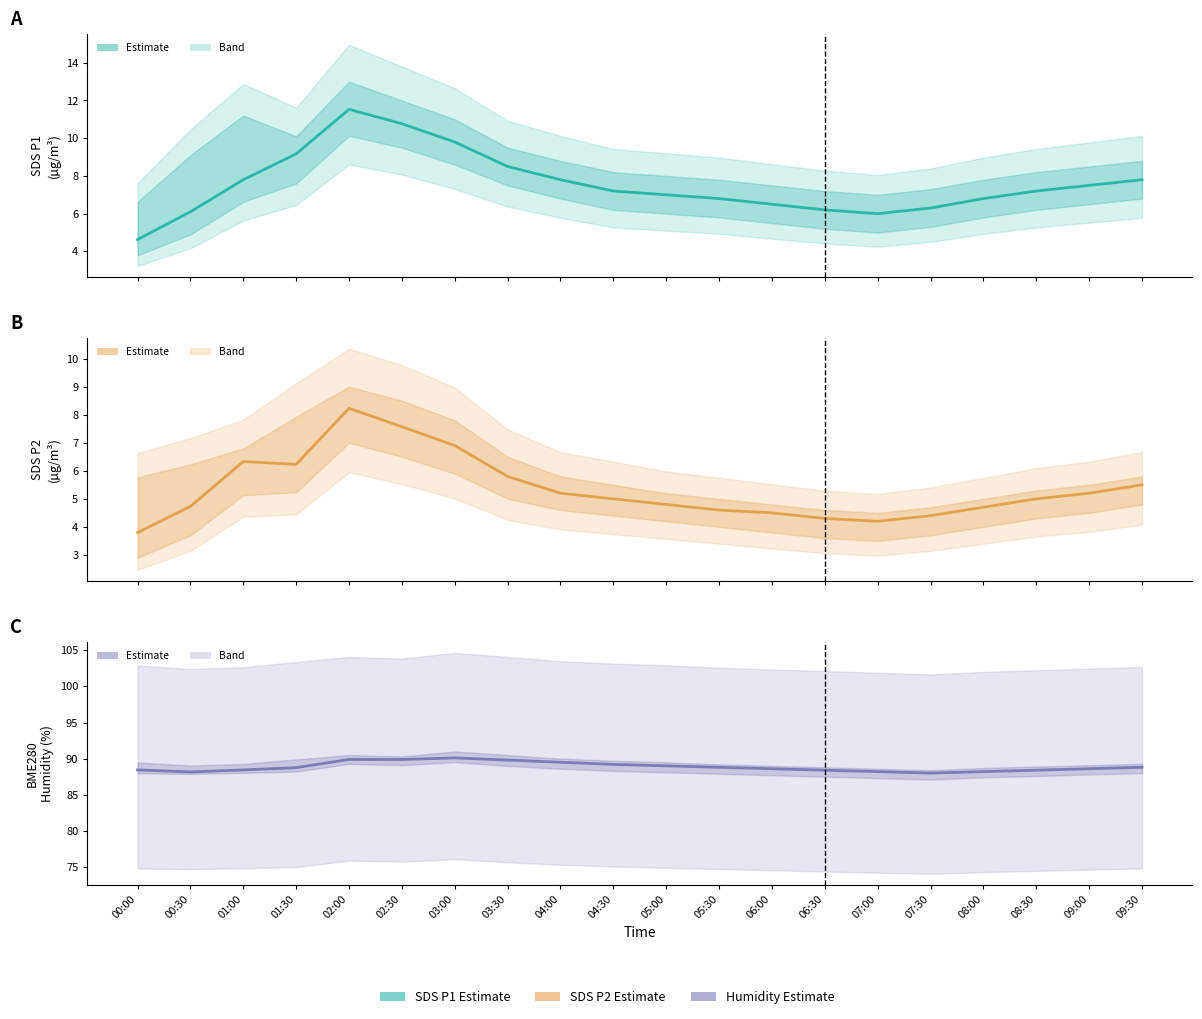

True or false: SDS P1 and BME280 humidity cross at least once.

False